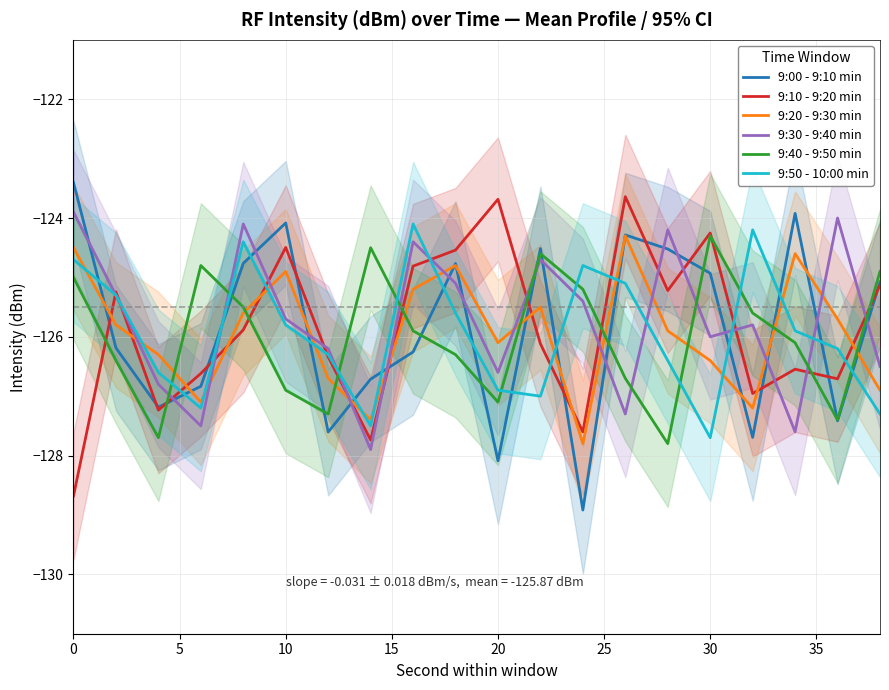

How many lines are shown in the chart?

6